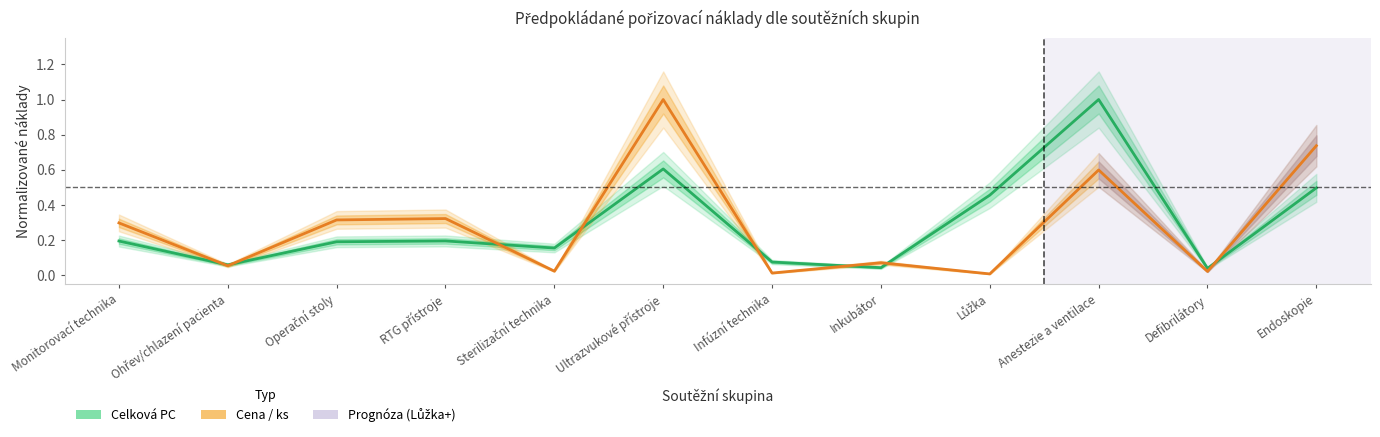

How many interior local valleys does the Celková PC (normalized) series have?

4